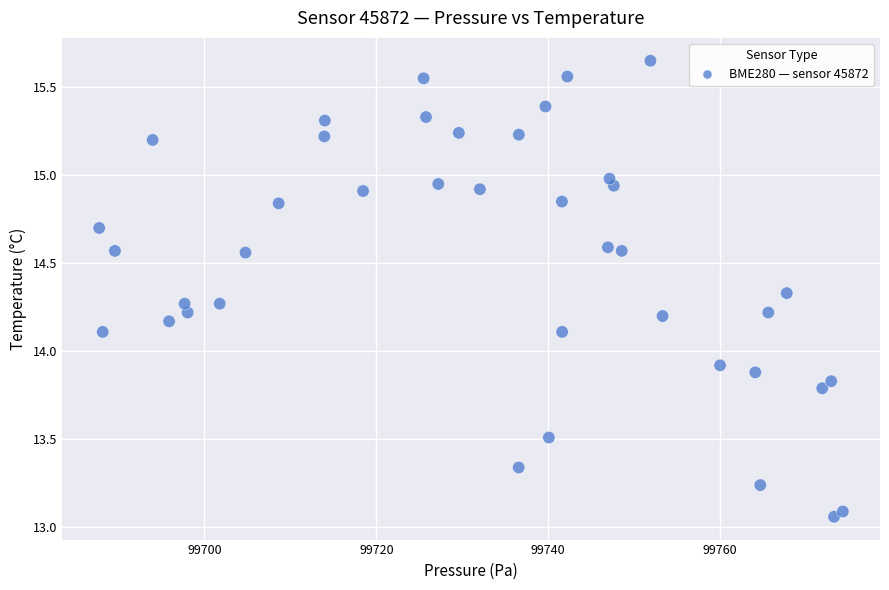

What is the range of Y values (max minus min)?

2.6